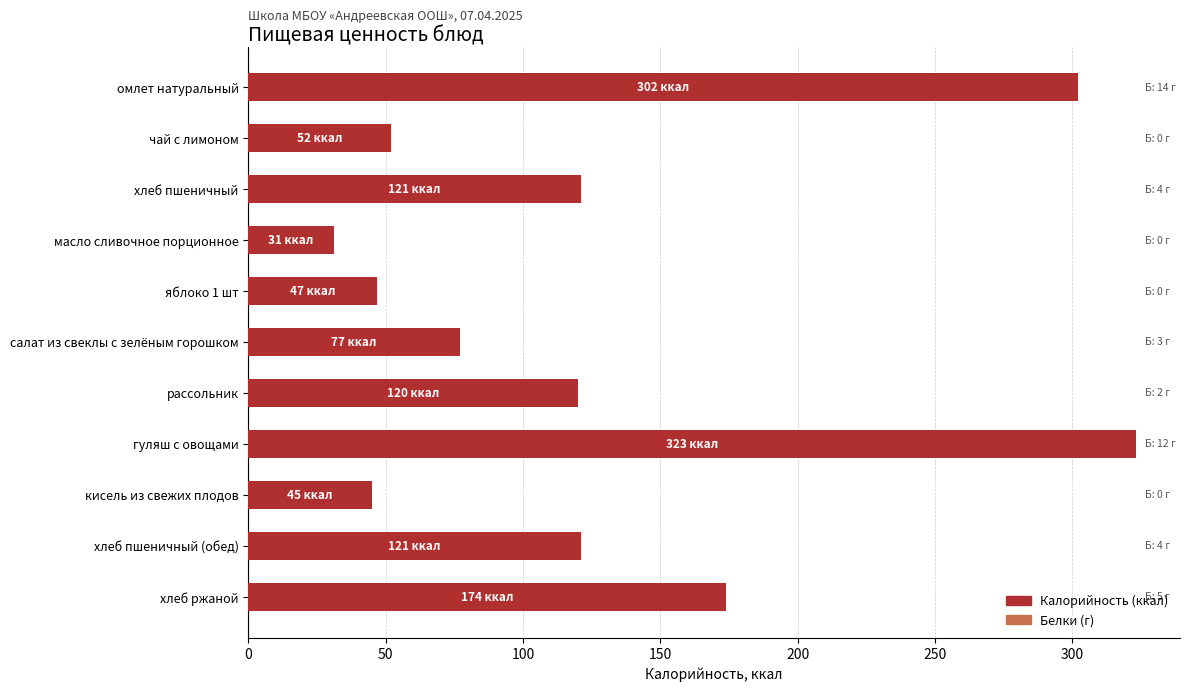

What is the change in value from омлет натуральный to хлеб пшеничный?

-181